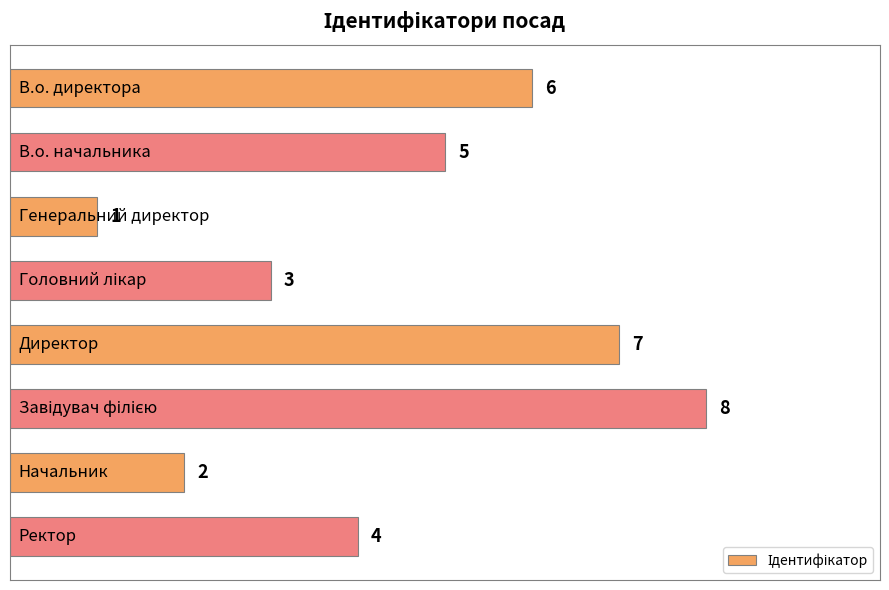

What is the sum of all values?

36